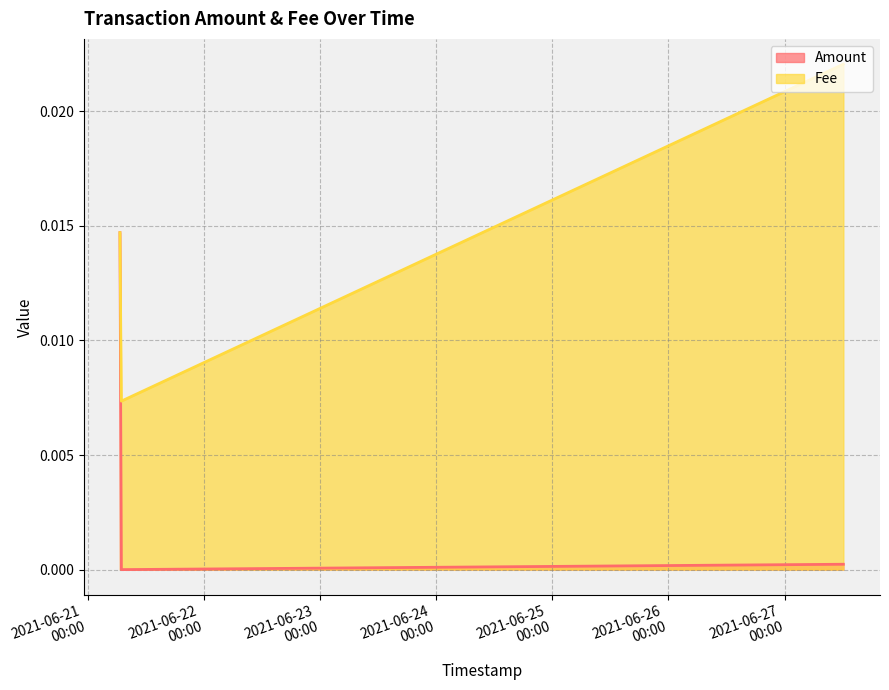

Which category has the highest value in the Amount series?

2021-06-21 06:41:56